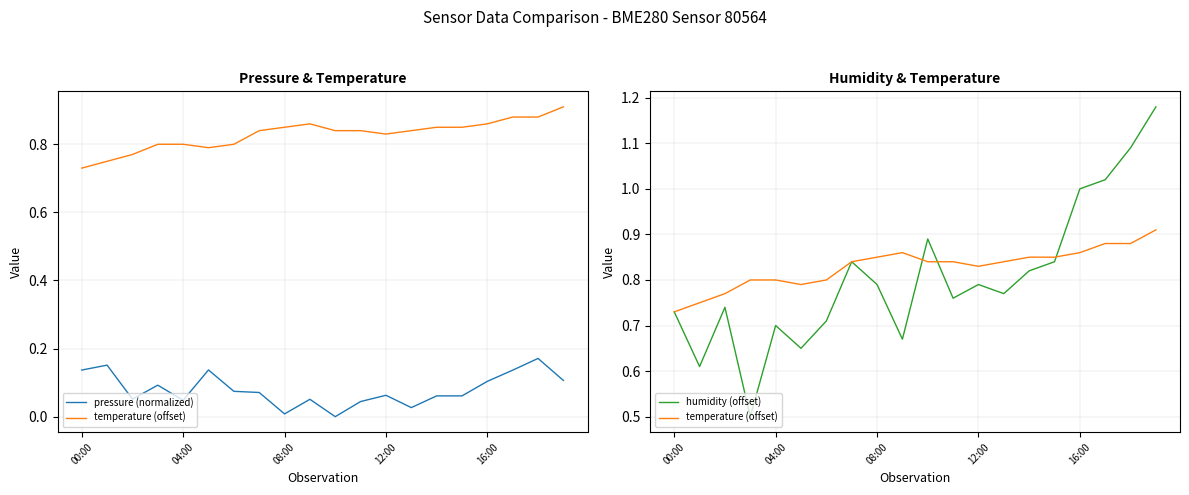

Which has a higher value, 7 or 13?

7